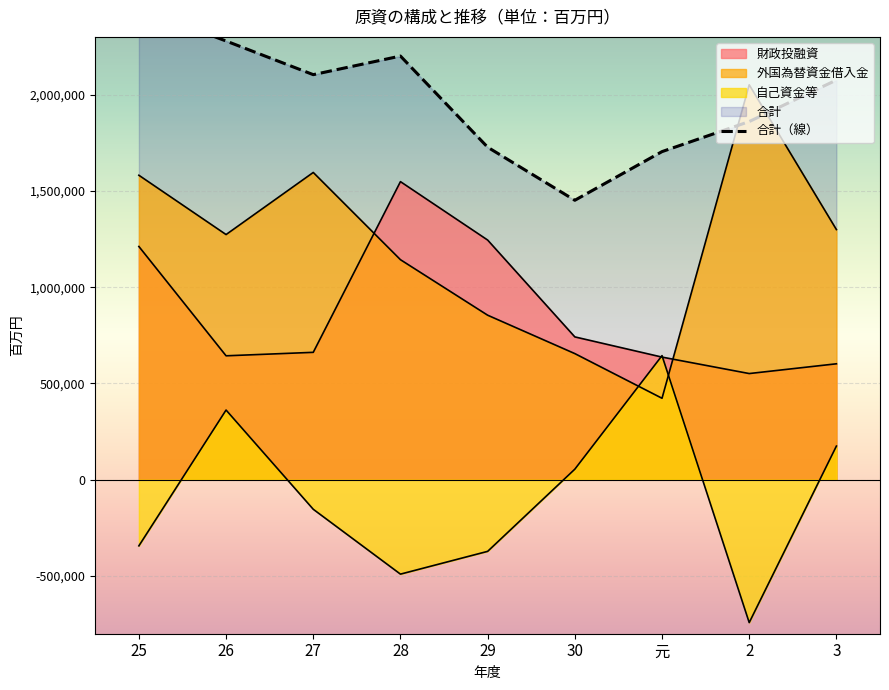

Reading right to left, list all the values displayed in this chart.

財政投融資: 3=602018	2=551339	元=636766	30=741732	29=1244780	28=1548188	27=661566	26=643539	25=1211342
外国為替資金借入金: 3=1299188	2=2051120	元=422974	30=654959	29=854443	28=1142740	27=1595878	26=1273292	25=1581335
自己資金等: 3=174584	2=-742198	元=644390	30=54683	29=-372237	28=-490490	27=-153595	26=361783	25=-343579